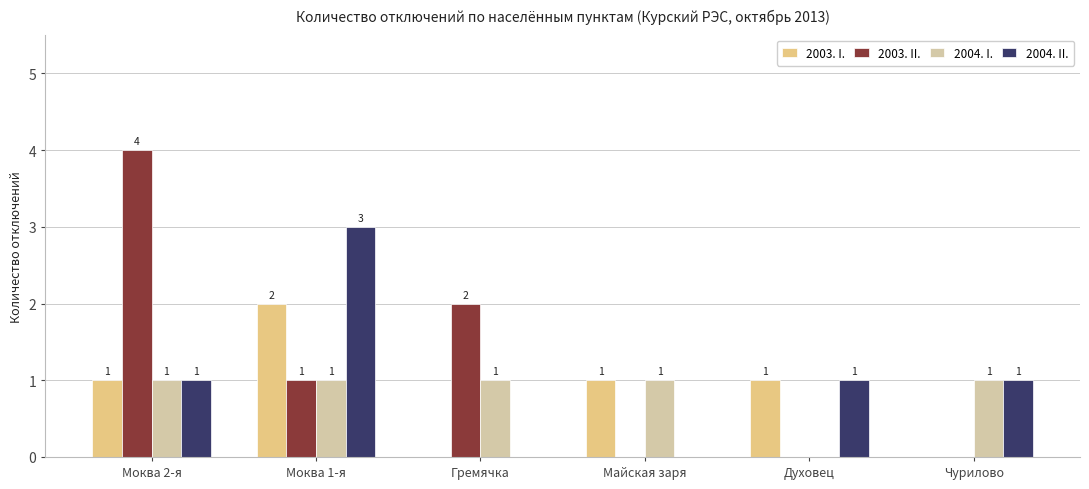

Which series changed the most between Моква 2-я and Чурилово?

2003. II.